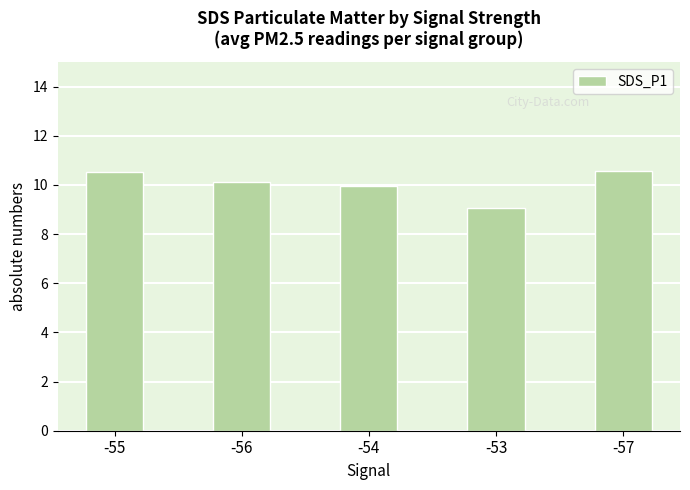

What is the change in value from -56 to -57?

+0.4